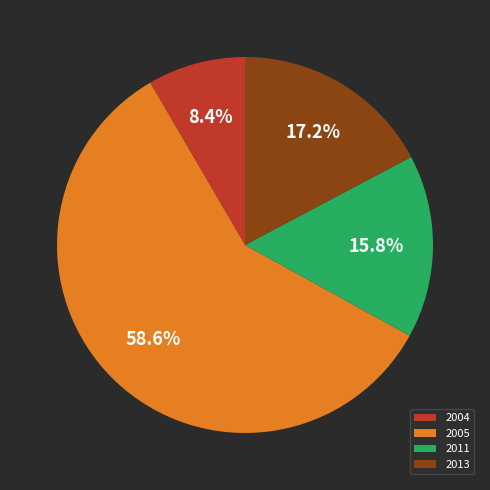

What is the ratio of the value at 2005 to the value at 2004?

7.0